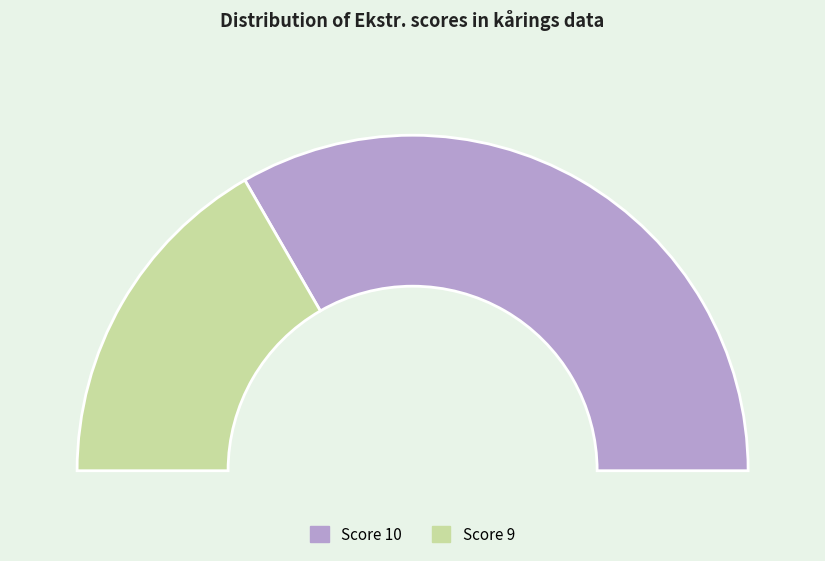

Which category has the biggest portion of the pie?

10